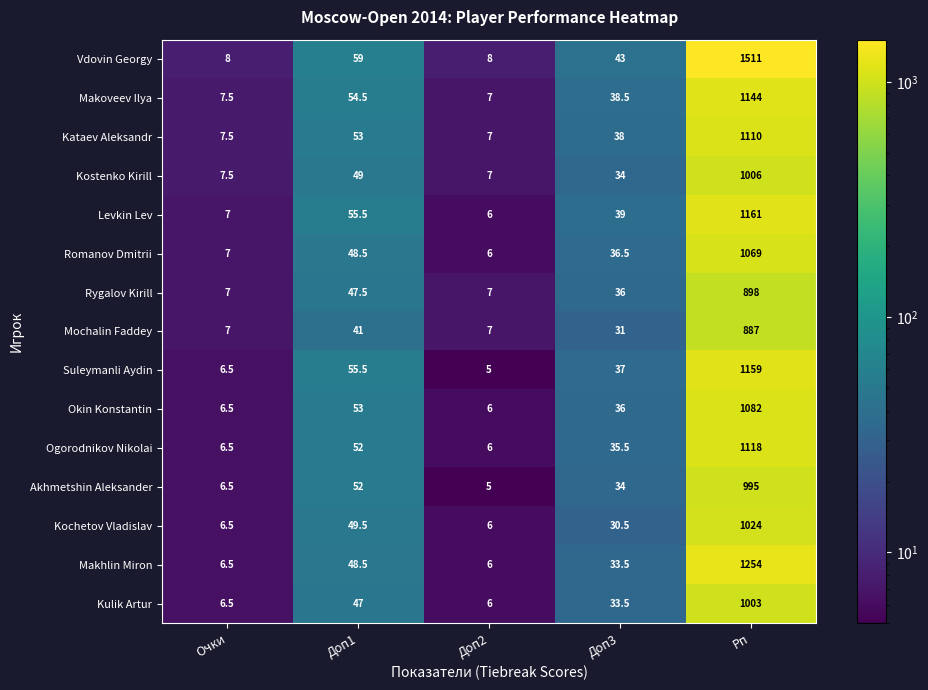

Rank the series by their maximum value, from highest to lowest.

Vdovin Georgy, Makhlin Miron, Levkin Lev, Suleymanli Aydin, Makoveev Ilya, Ogorodnikov Nikolai, Kataev Aleksandr, Okin Konstantin, Romanov Dmitrii, Kochetov Vladislav, Kostenko Kirill, Kulik Artur, Akhmetshin Aleksander, Rygalov Kirill, Mochalin Faddey